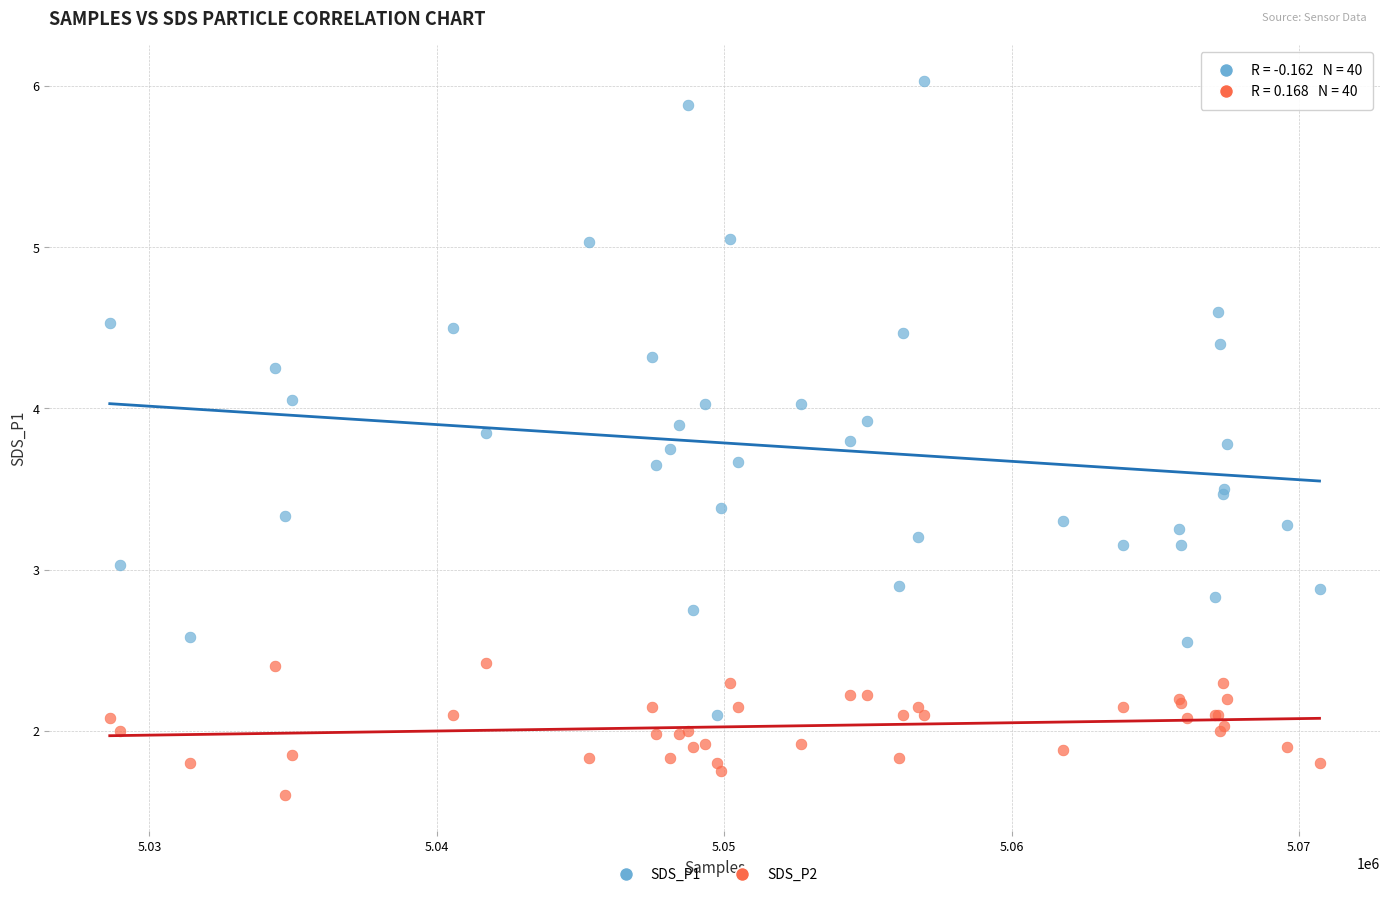

Which series has the widest spread of Y values?

SDS_P1